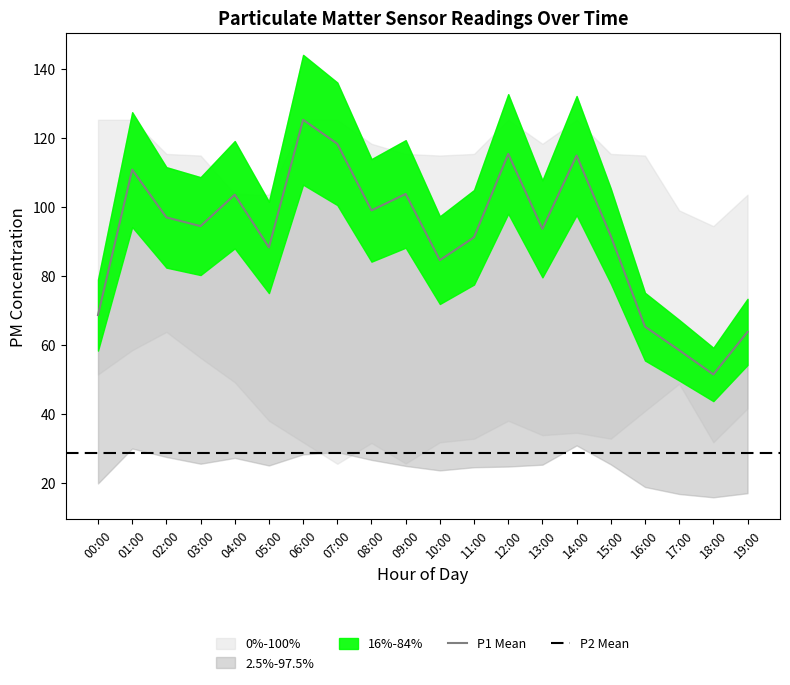

Is it true that P1_upper equals 94.6 at 18:00?

True